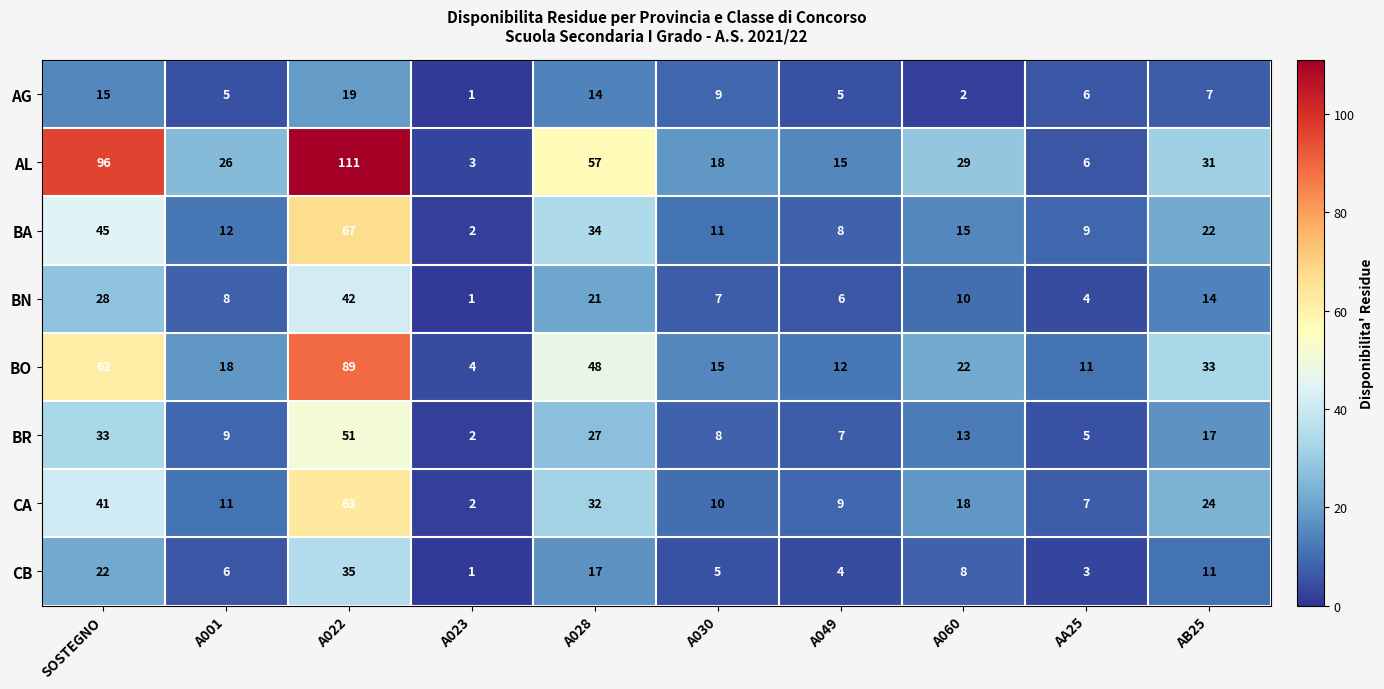

Which category has the lowest value in the BN series?

A023